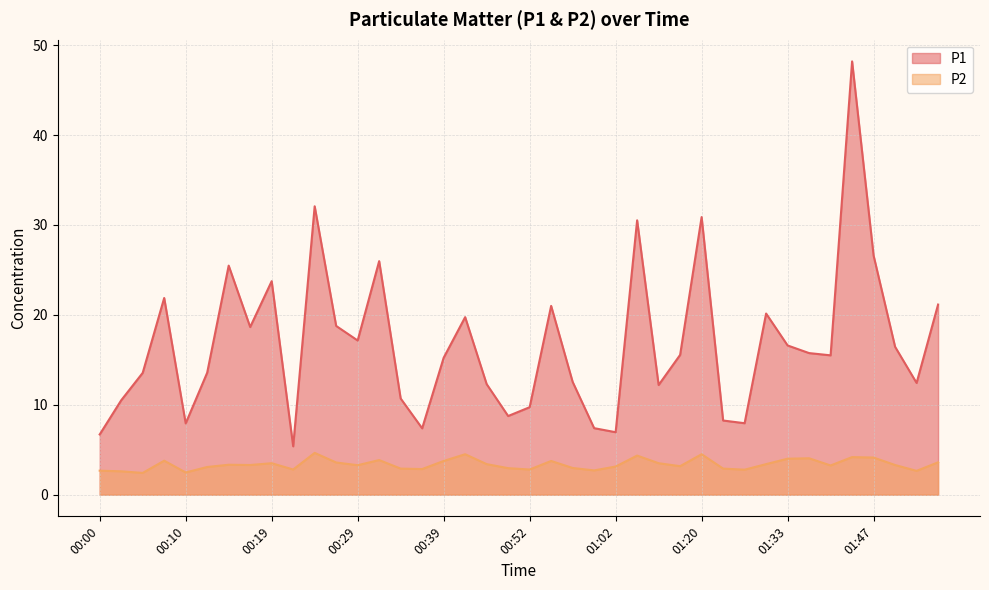

True or false: P1 and P2 intersect in this chart.

False